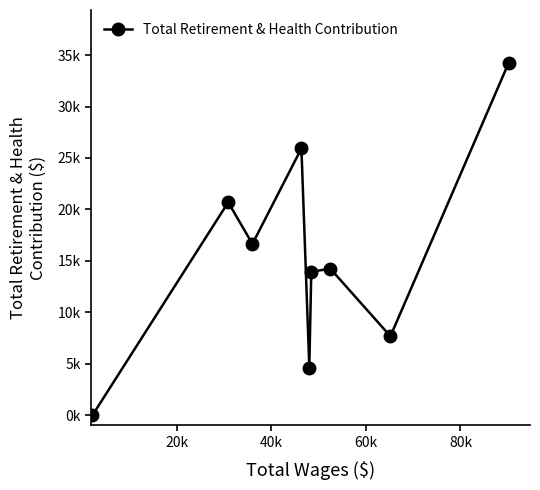

How many values are above zero?

8